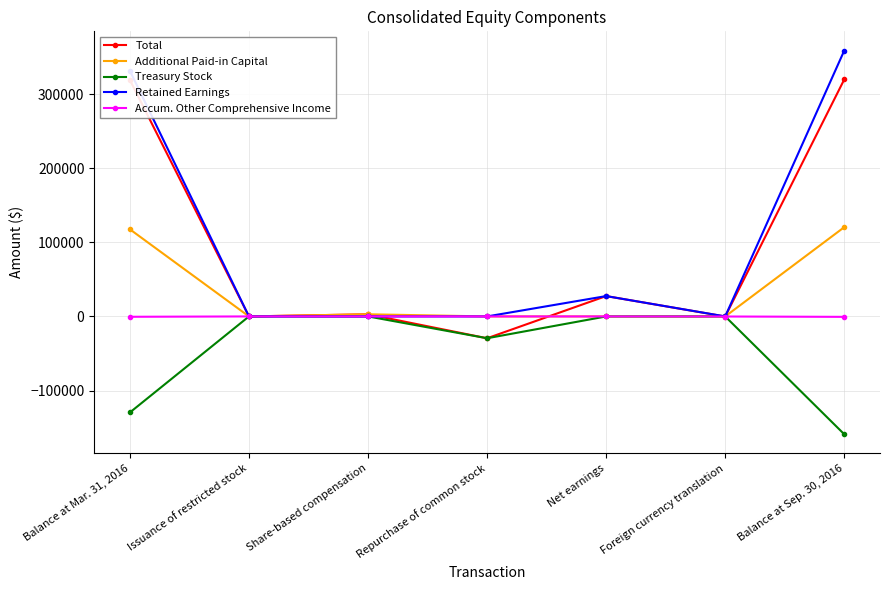

What is the difference between the highest and lowest values at Net earnings?

27446